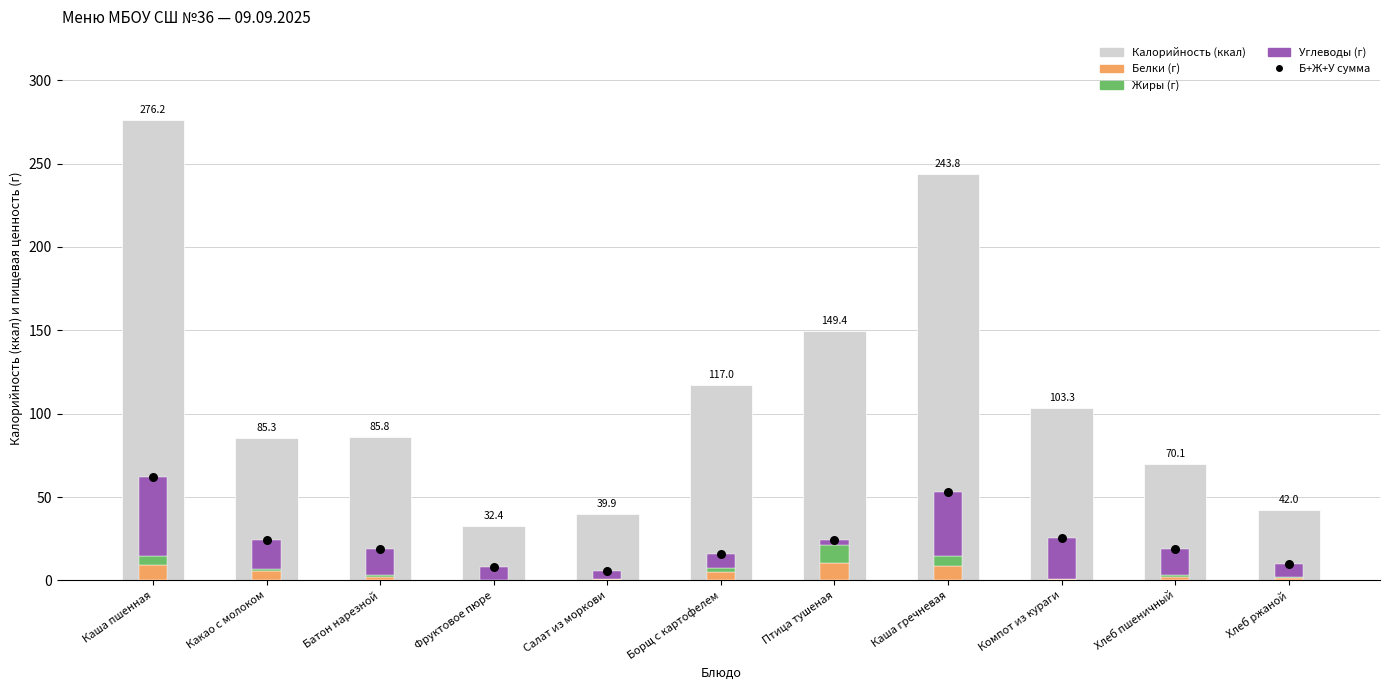

At which category is the sum across all series the highest?

Каша пшенная